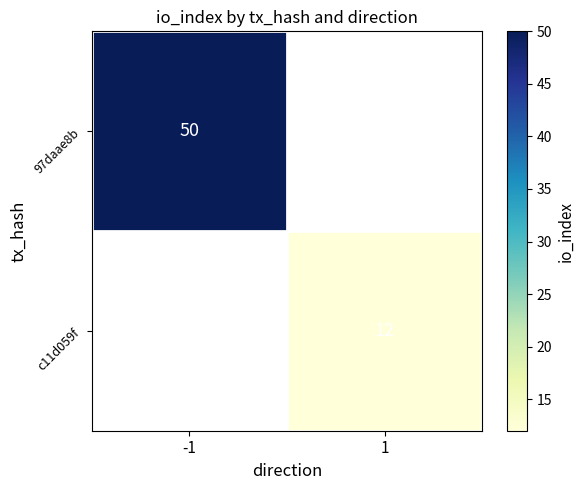

The value of 97daae8b at -1 is 70. True or false?

False